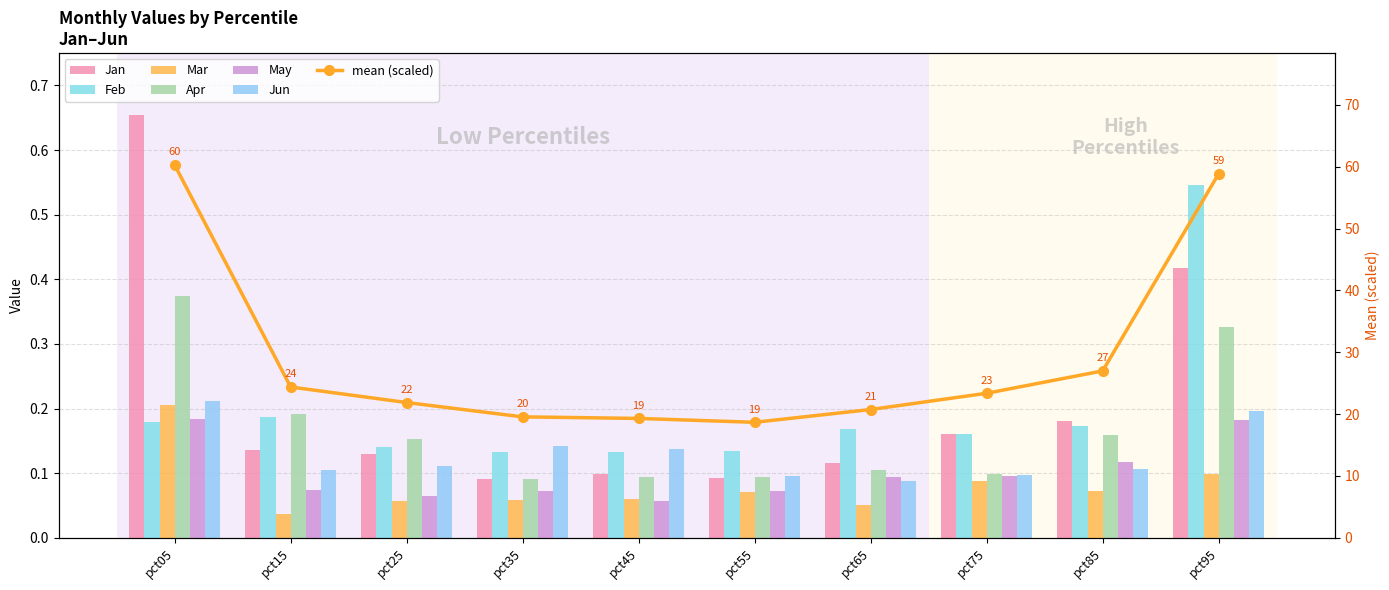

Read the May value at pct15.

0.1